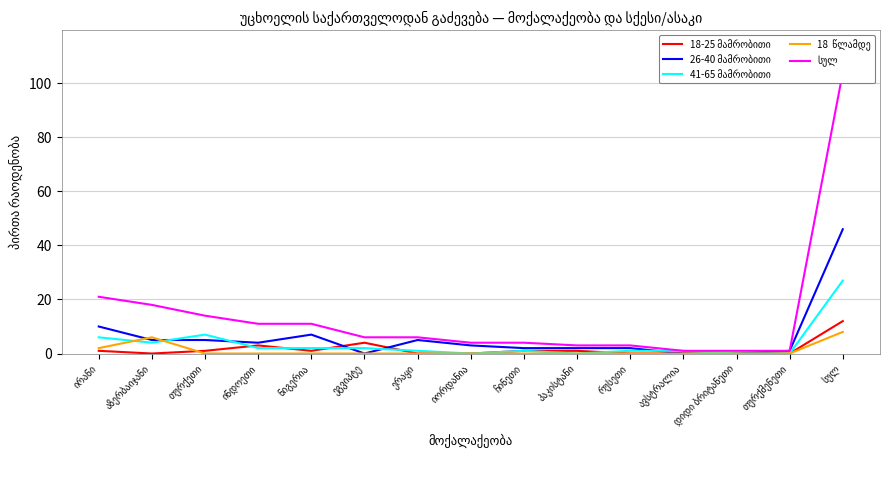

Reading right to left, list all the values displayed in this chart.

18-25 მამრობითი: 12	0	0	0	0	1	1	0	0	4	1	3	1	0	1
26-40 მამრობითი: 46	1	0	0	2	2	2	3	5	0	7	4	5	5	10
41-65 მამრობითი: 27	0	0	1	1	0	1	0	1	2	2	2	7	4	6
18  წლამდე: 8	0	0	0	0	0	0	0	0	0	0	0	0	6	2
სულ: 104	1	1	1	3	3	4	4	6	6	11	11	14	18	21